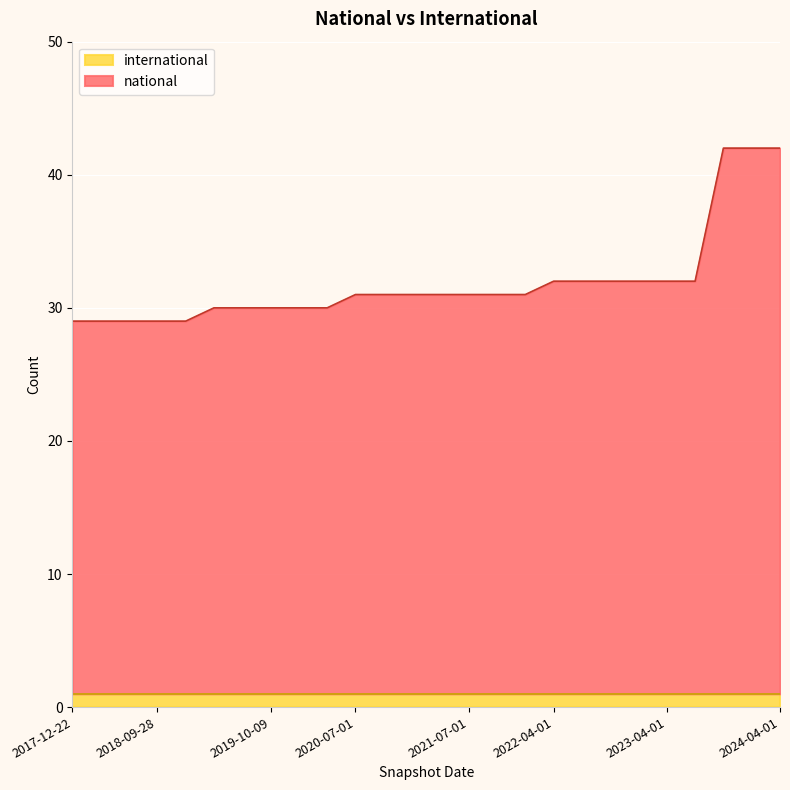

What is the difference between the values at 2021-10-01 and 2023-04-01?

1